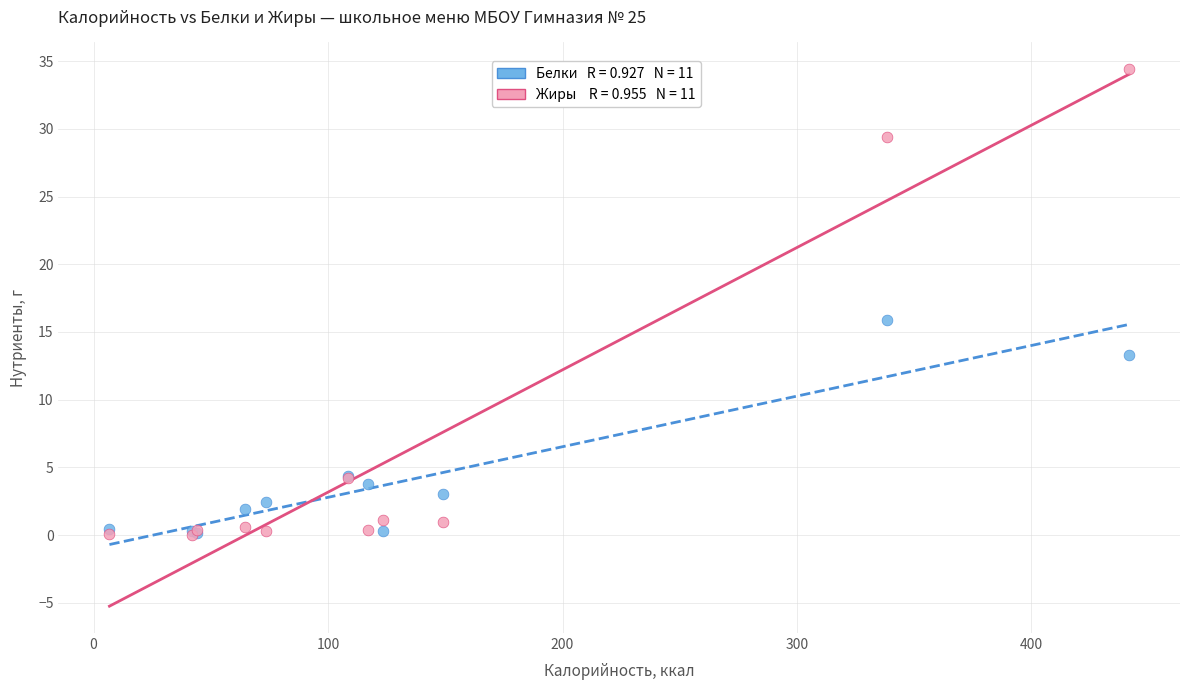

Across all series, what Y value is closest to 17?

15.9